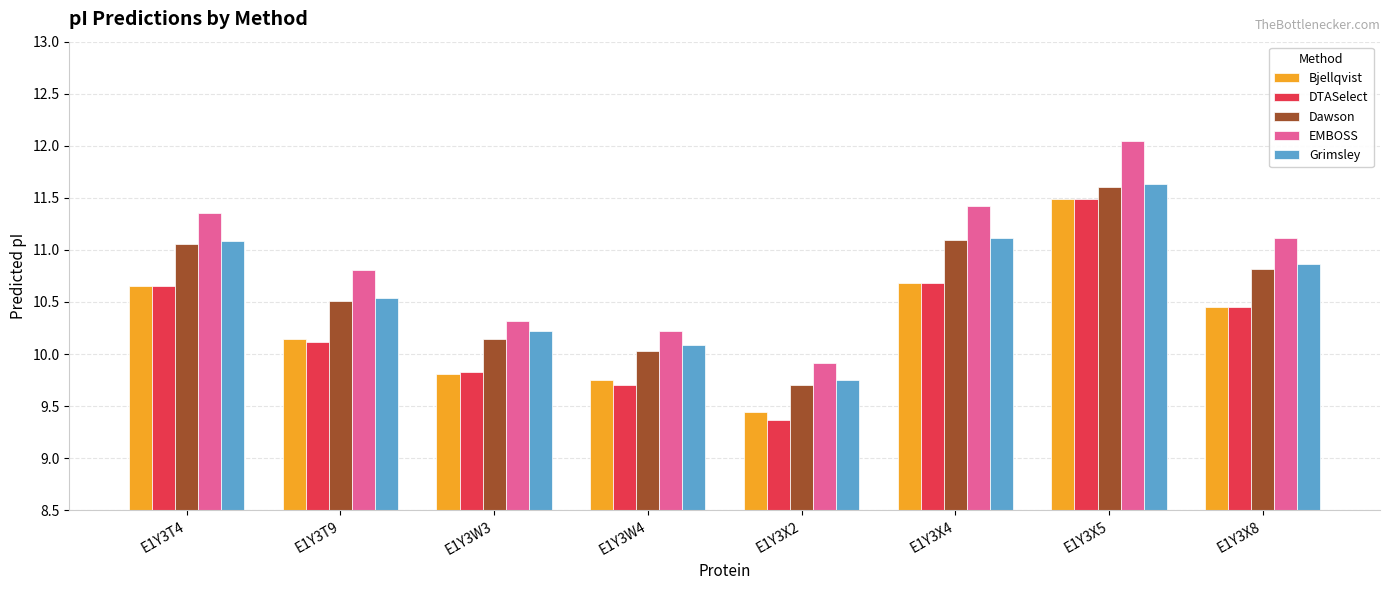

At which label does Grimsley reach its peak?

E1Y3X5